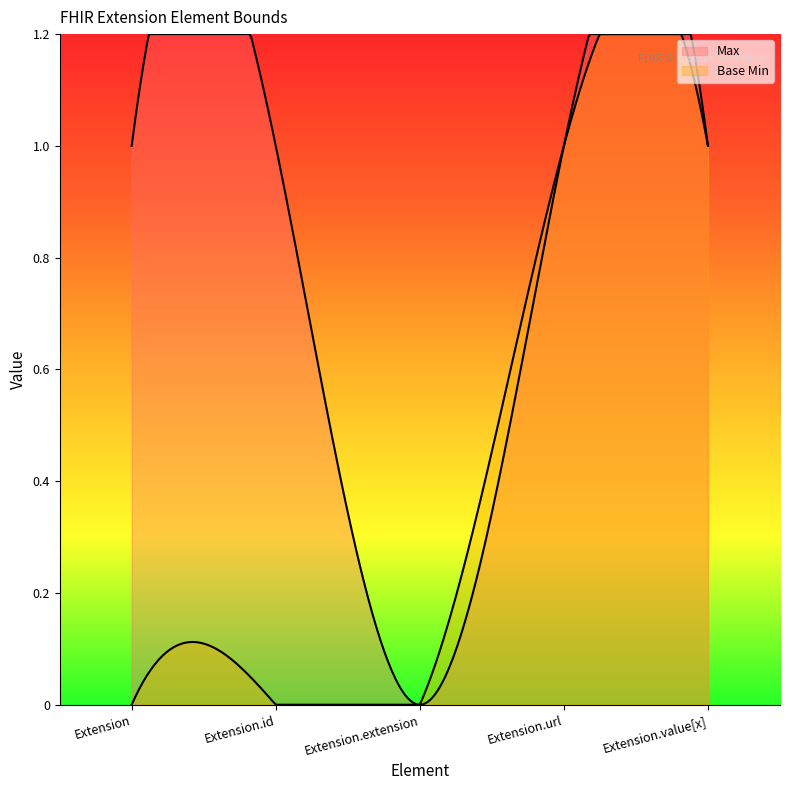

Which category has the lowest value in the Base Min series?

Extension